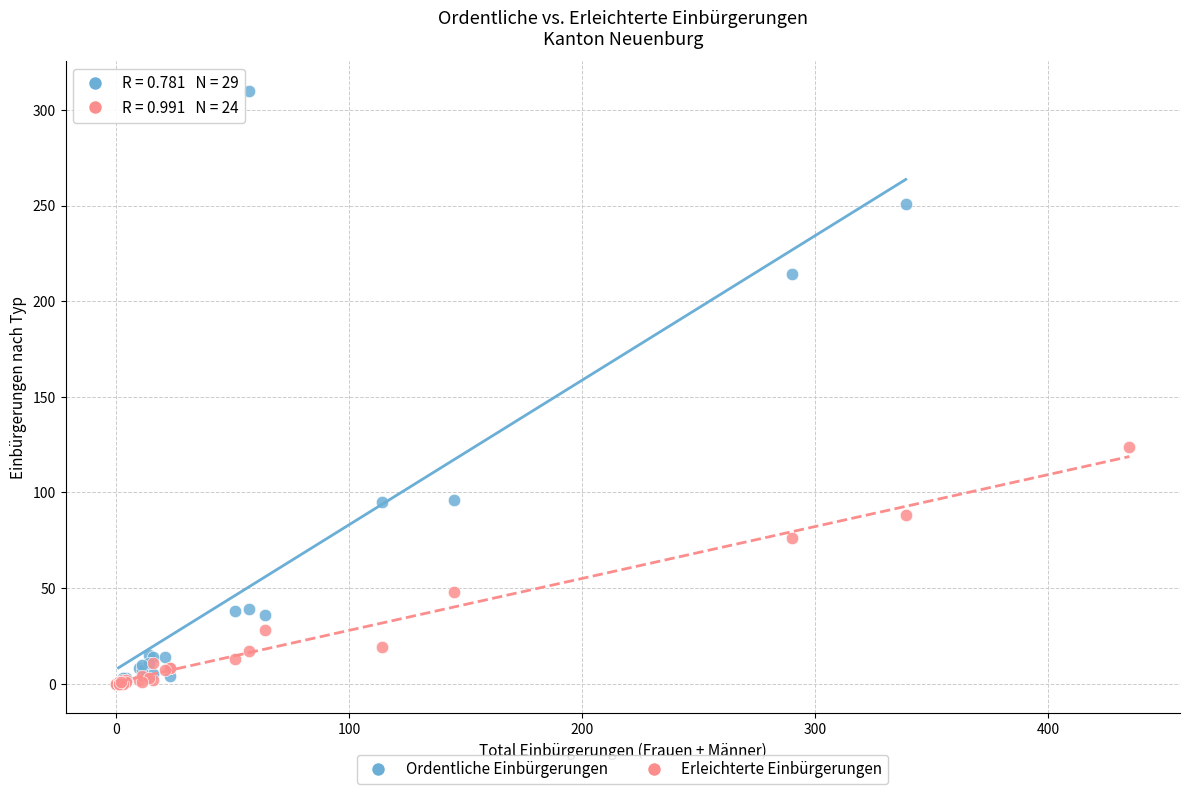

Which series has the largest Y range (max minus min)?

Ordentliche Einbürgerungen